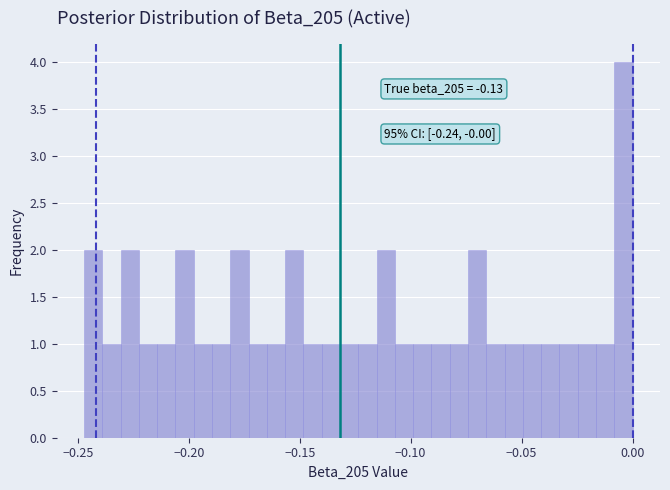

Around what value on the x-axis is the tallest bar? Give the approximate position of its centre, as read against the axis.

-0.005